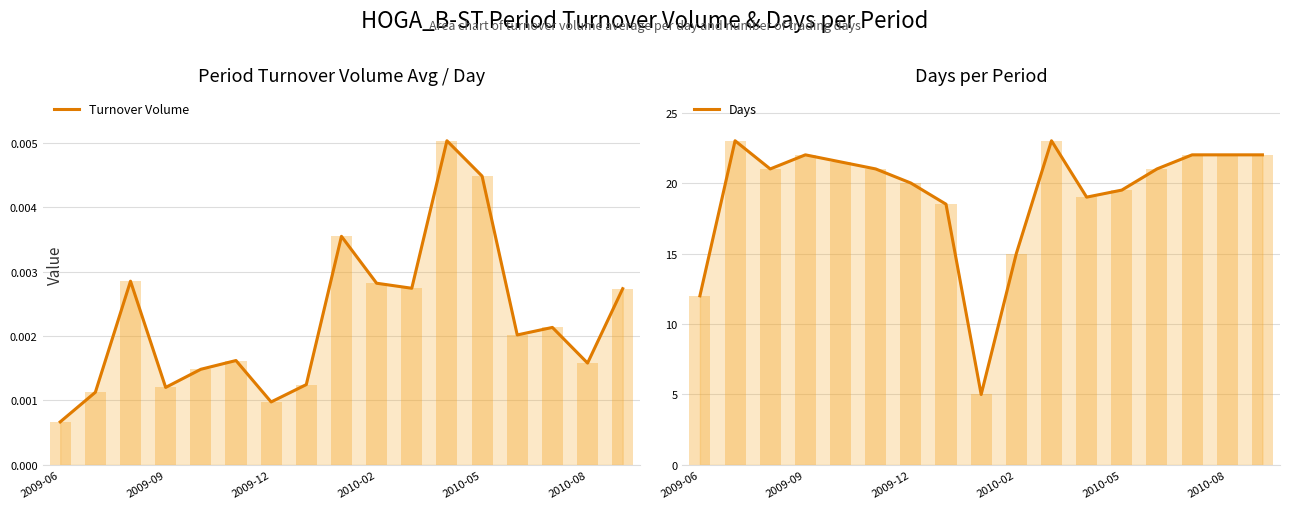

Reading left to right, extract all data points from this chart.

Turnover Volume: 0.0	0.0	0.0	0.0	0.0	0.0	0.0	0.0	0.0	0.0	0.0	0.0	0.0	0.0	0.0	0.0	0.0
Days: 12.0	23.0	21.0	22.0	21.5	21.0	20.0	18.5	5.0	15.0	23.0	19.0	19.5	21.0	22.0	22.0	22.0